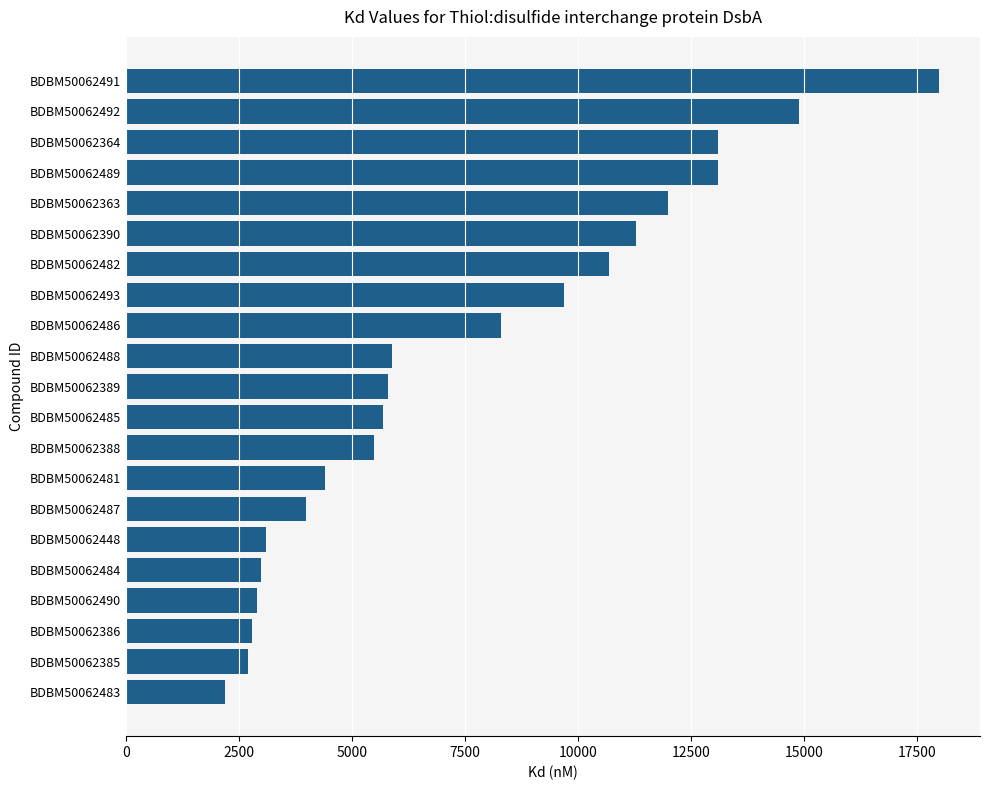

Reading bottom to top, list all the values displayed in this chart.

2200	2700	2800	2900	3000	3100	4000	4400	5500	5700	5800	5900	8300	9700	10700	11300	12000	13100	13100	14900	18000